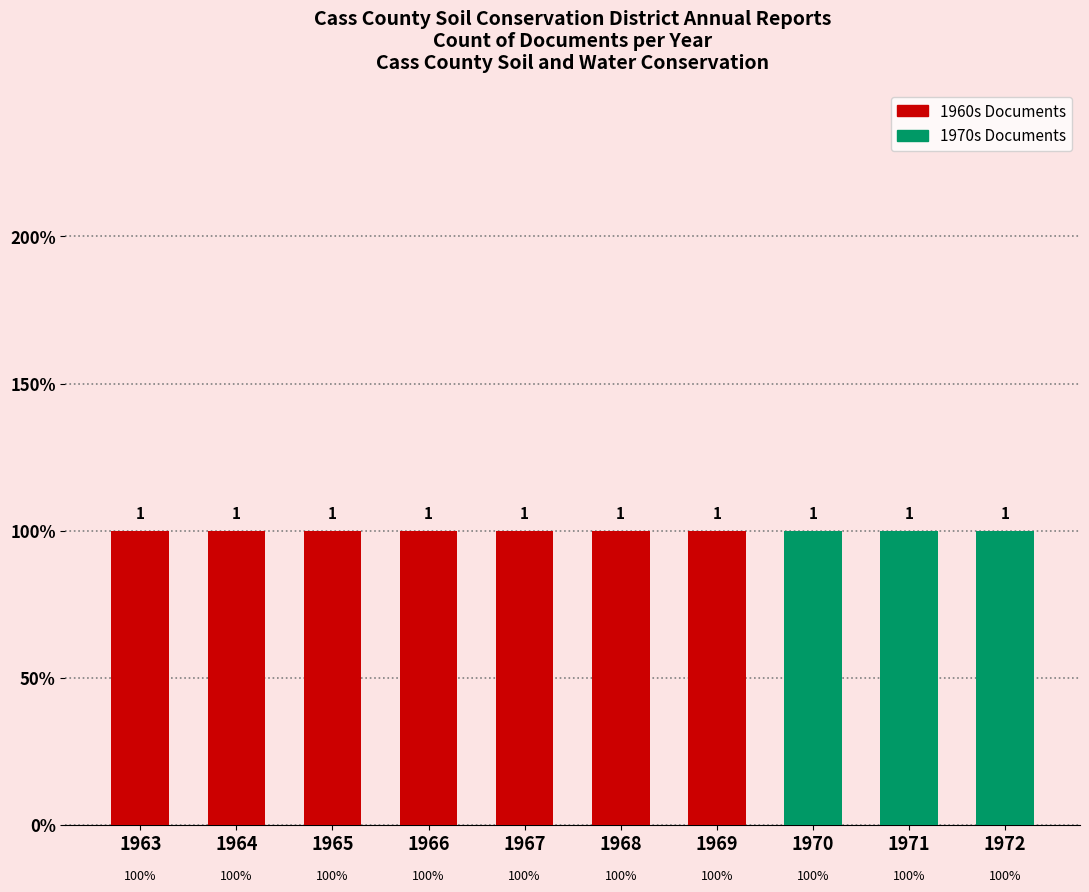

List the series in order of their peak value, lowest first.

1960s, 1970s